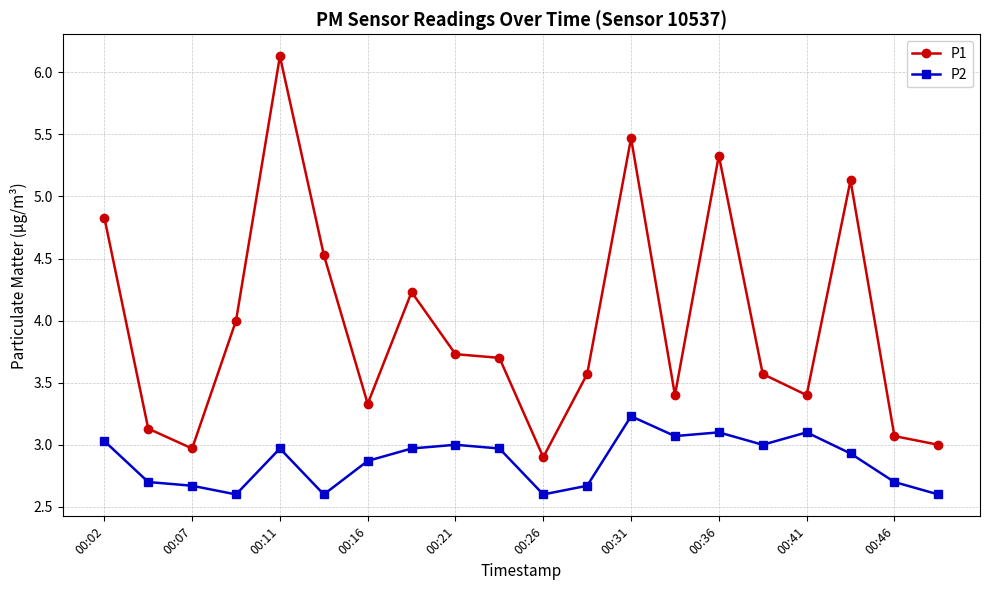

What is the value of the P2 point at the 14th from the left?

3.1